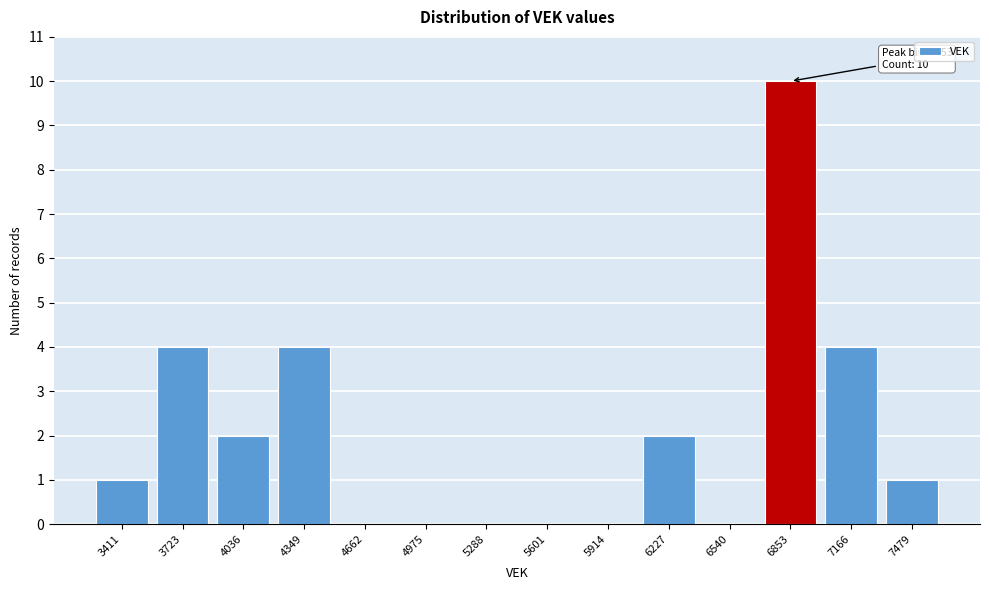

Reading left to right, transcribe all the data shown in this chart.

3411=1	3723=4	4036=2	4349=4	4662=0	4975=0	5288=0	5601=0	5914=0	6227=2	6540=0	6853=10	7166=4	7479=1